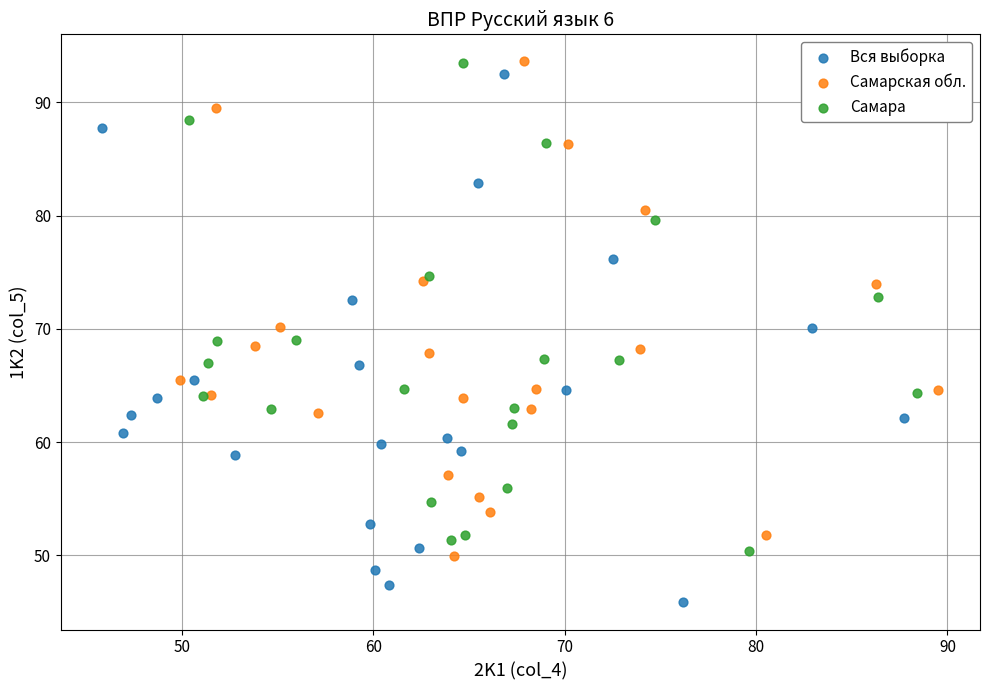

Which series has the widest spread of Y values?

Вся выборка